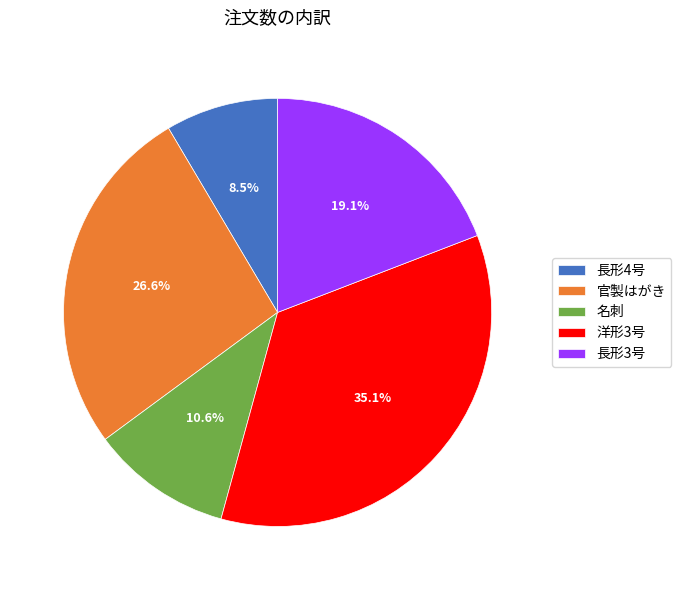

To the nearest percent, what is the difference between the largest and smallest slice percentages?

27%